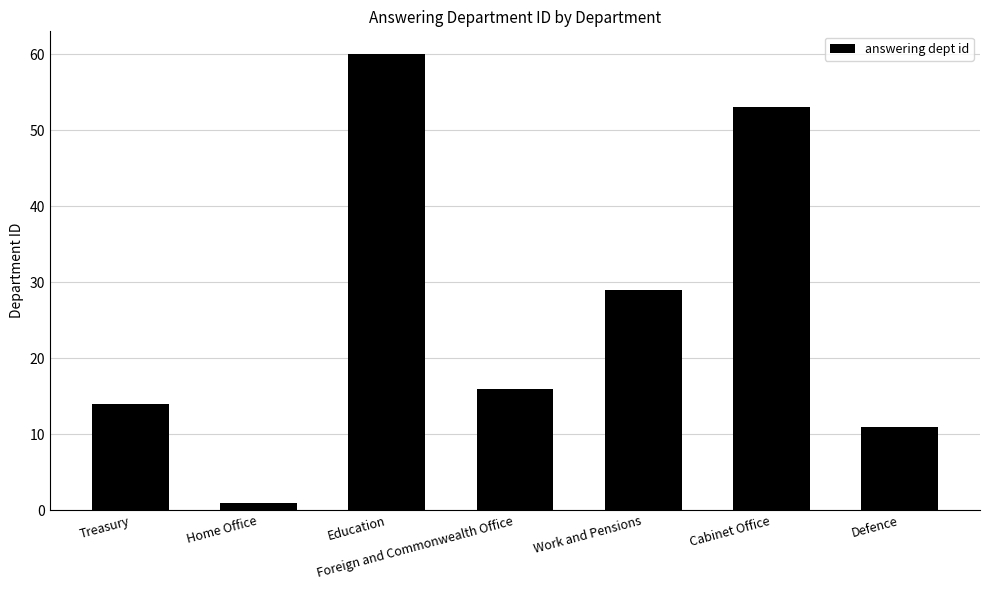

What is the sum of all values?

184